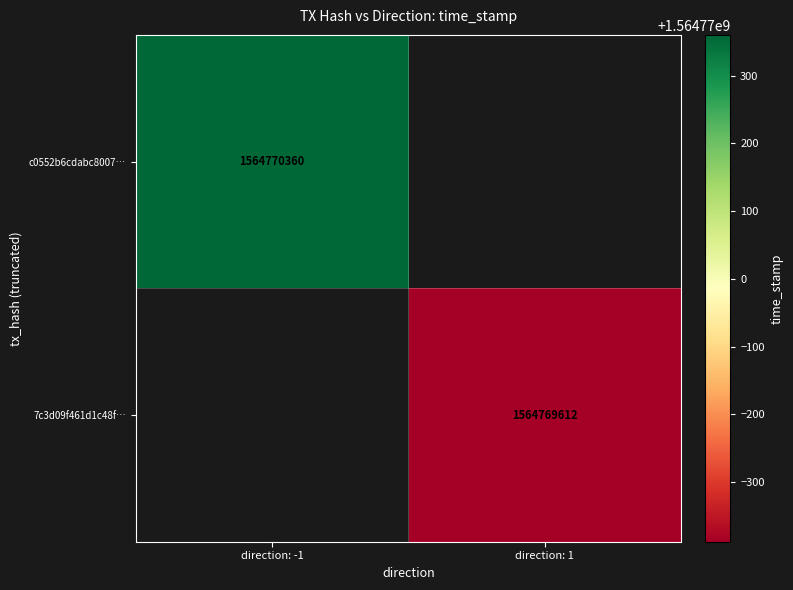

Which series changed the most between direction and time_stamp?

c0552b6cdabc8007ef455da6ab6975a7674a986